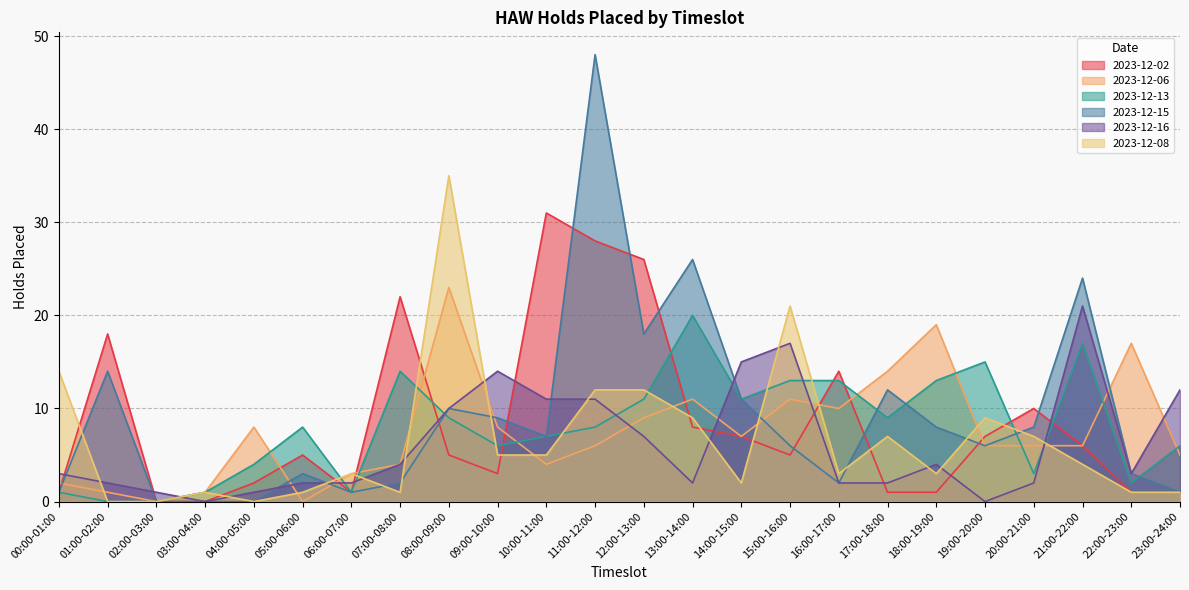

Reading left to right, extract all data points from this chart.

2023-12-02: 1	18	0	0	2	5	1	22	5	3	31	28	26	8	7	5	14	1	1	7	10	6	1	1
2023-12-06: 2	1	0	1	8	0	3	4	23	8	4	6	9	11	7	11	10	14	19	6	6	6	17	5
2023-12-13: 1	0	0	1	4	8	1	14	9	6	7	8	11	20	11	13	13	9	13	15	3	17	2	6
2023-12-15: 1	14	0	0	0	3	1	2	10	9	7	48	18	26	11	6	2	12	8	6	8	24	3	1
2023-12-16: 3	2	1	0	1	2	2	4	10	14	11	11	7	2	15	17	2	2	4	0	2	21	3	12
2023-12-08: 14	0	0	1	0	1	3	1	35	5	5	12	12	9	2	21	3	7	3	9	7	4	1	1